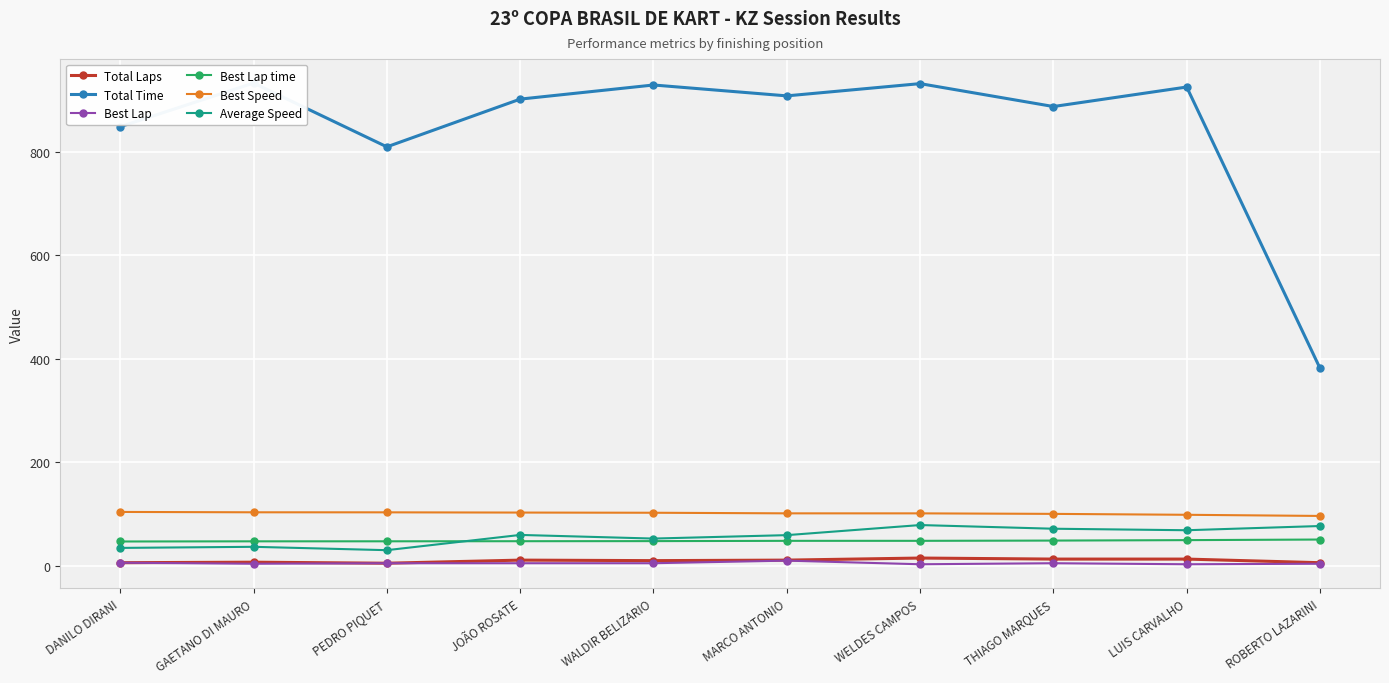

What is the maximum value shown in the chart?

933.2